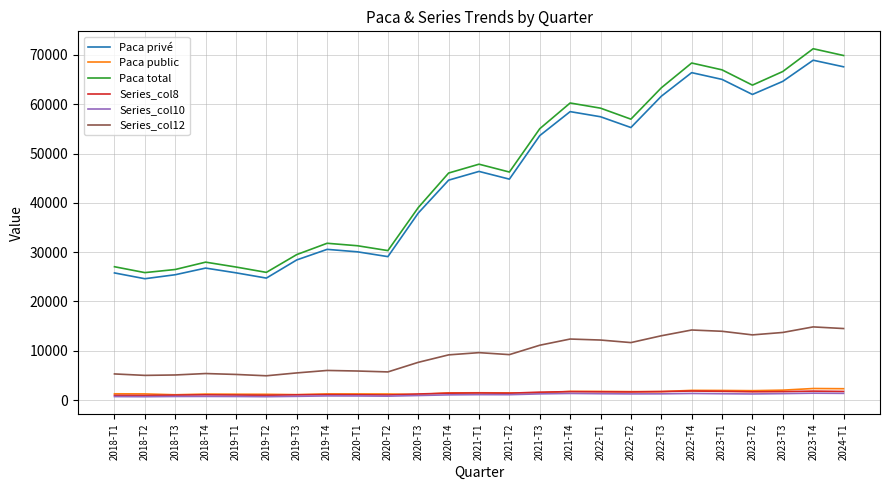

The value of Series_col8 at 2024-T1 is 1736. True or false?

True